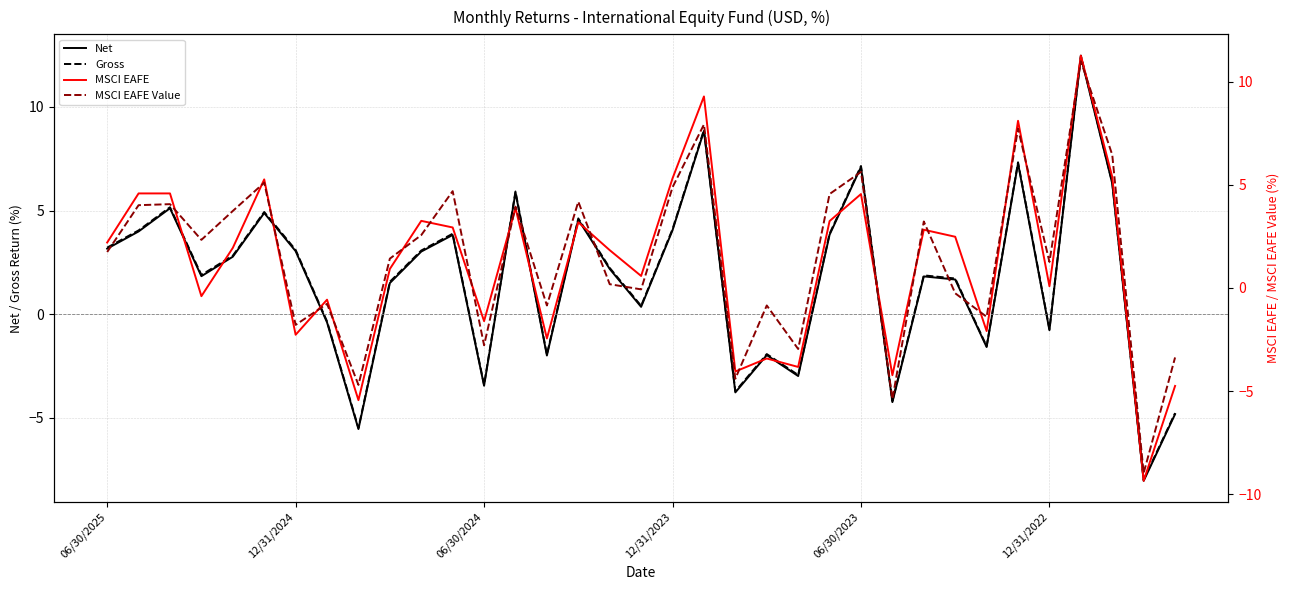

What is the sum of all Net values?

59.7